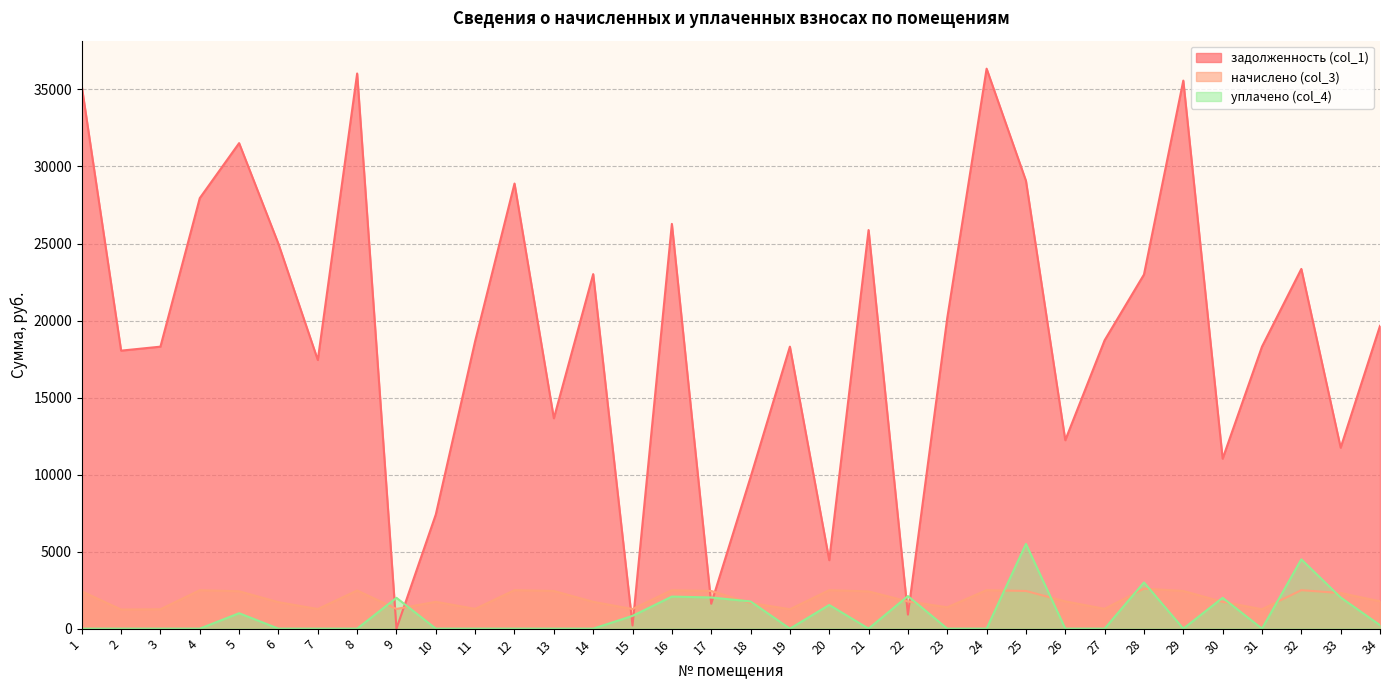

Which series has the largest total across all categories?

задолженность (col_1)